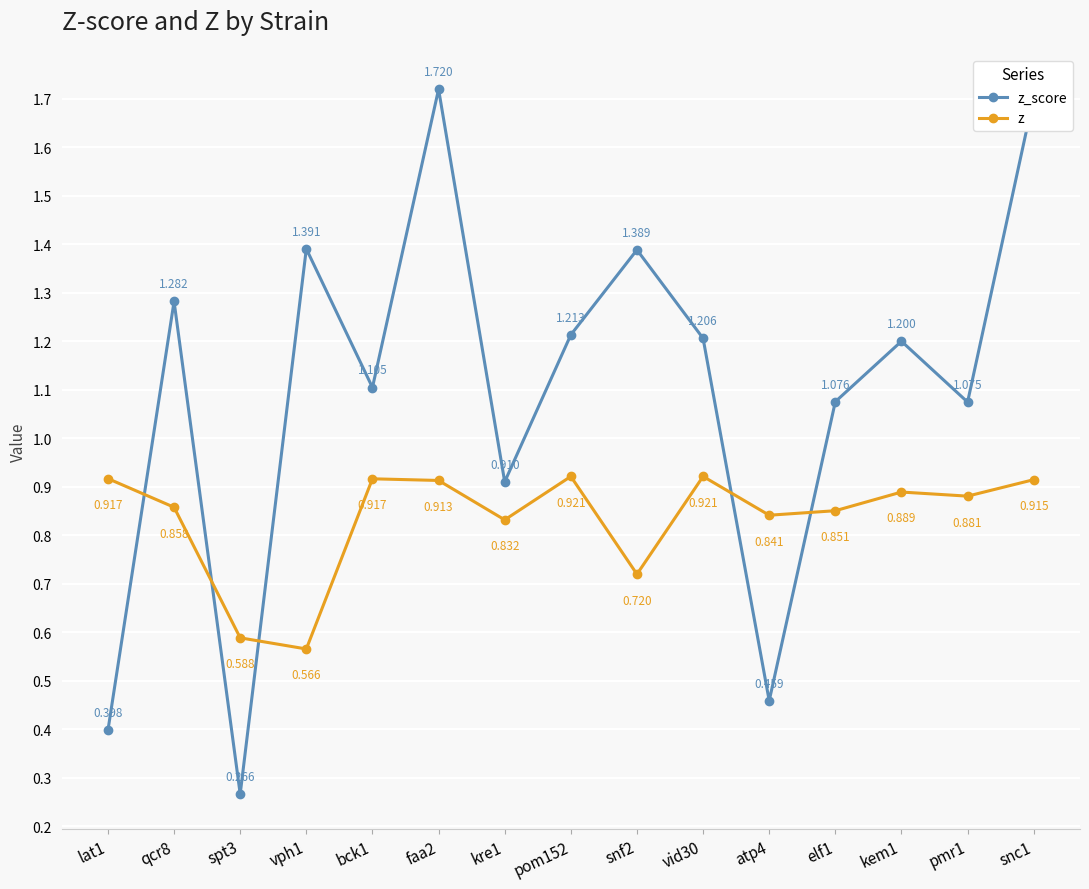

At pmr1, list the series in order from largest to smallest.

z_score, z